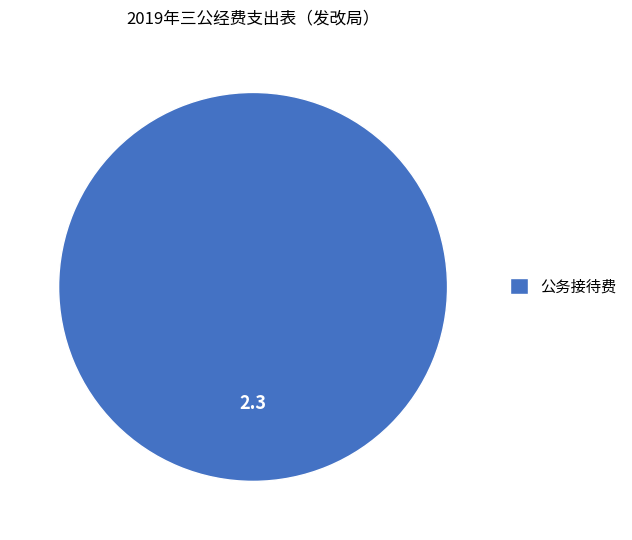

Is it true that 公务接待费 is 100% of the pie?

True